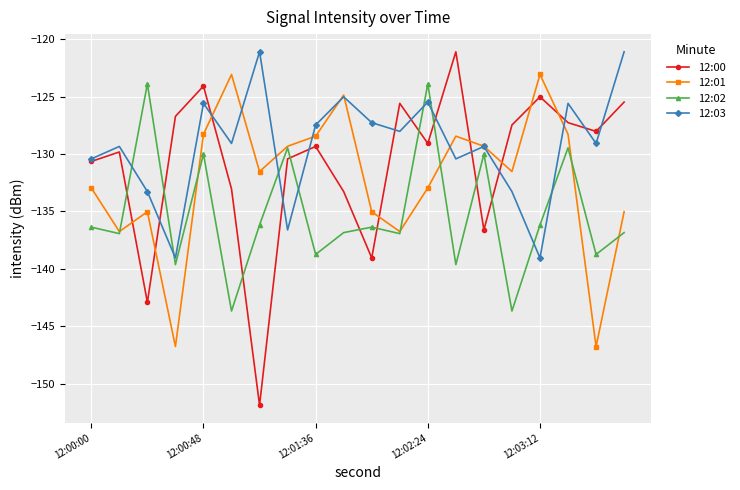

What are all the series names shown in the legend?

12:00, 12:01, 12:02, 12:03